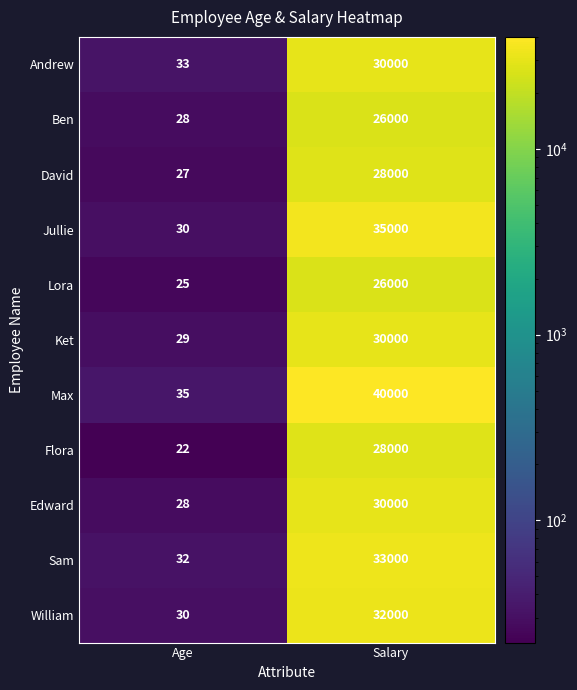

Rank the categories by Jullie value from highest to lowest.

Salary, Age